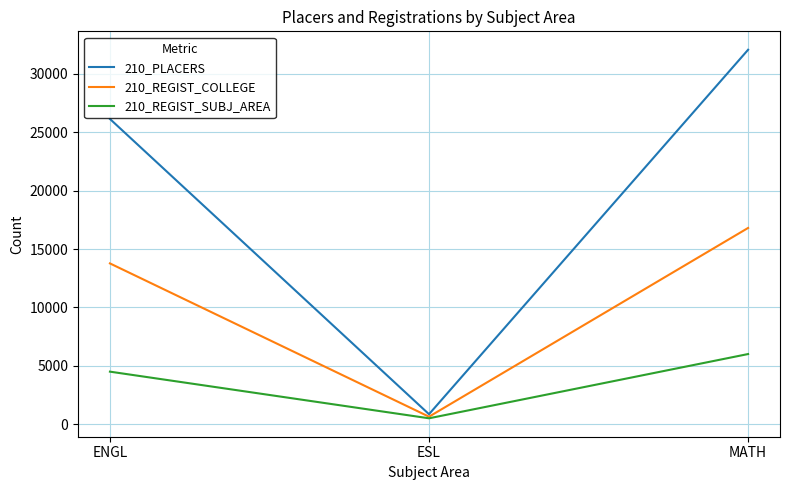

List the series in order of their peak value, lowest first.

210_REGIST_SUBJ_AREA, 210_REGIST_COLLEGE, 210_PLACERS